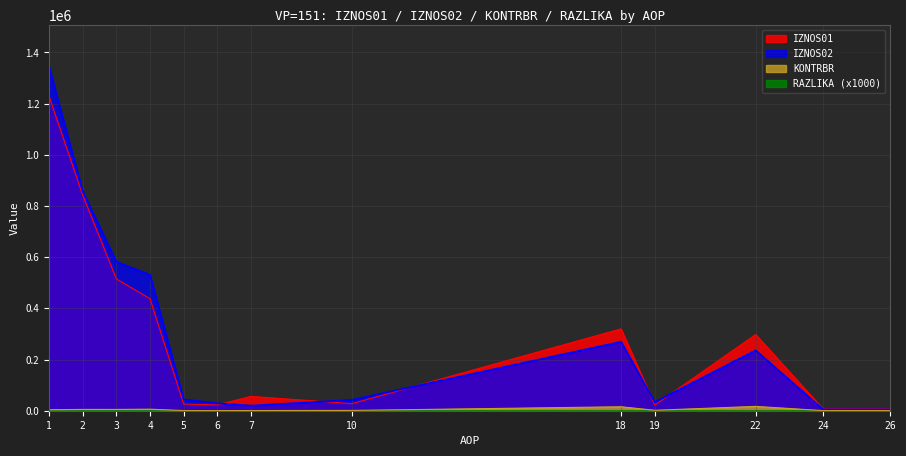

What is the value of the IZNOS01 point at the 1st from the left?

1228814.8